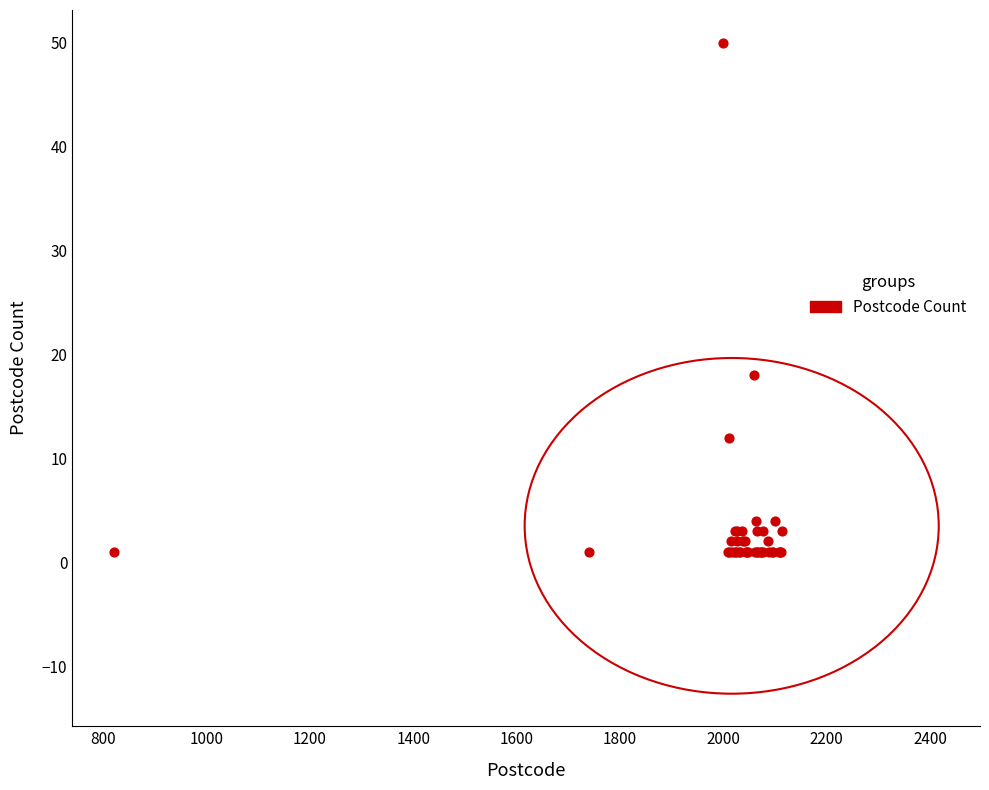

What Y value in the scatter plot is closest to 25?

18